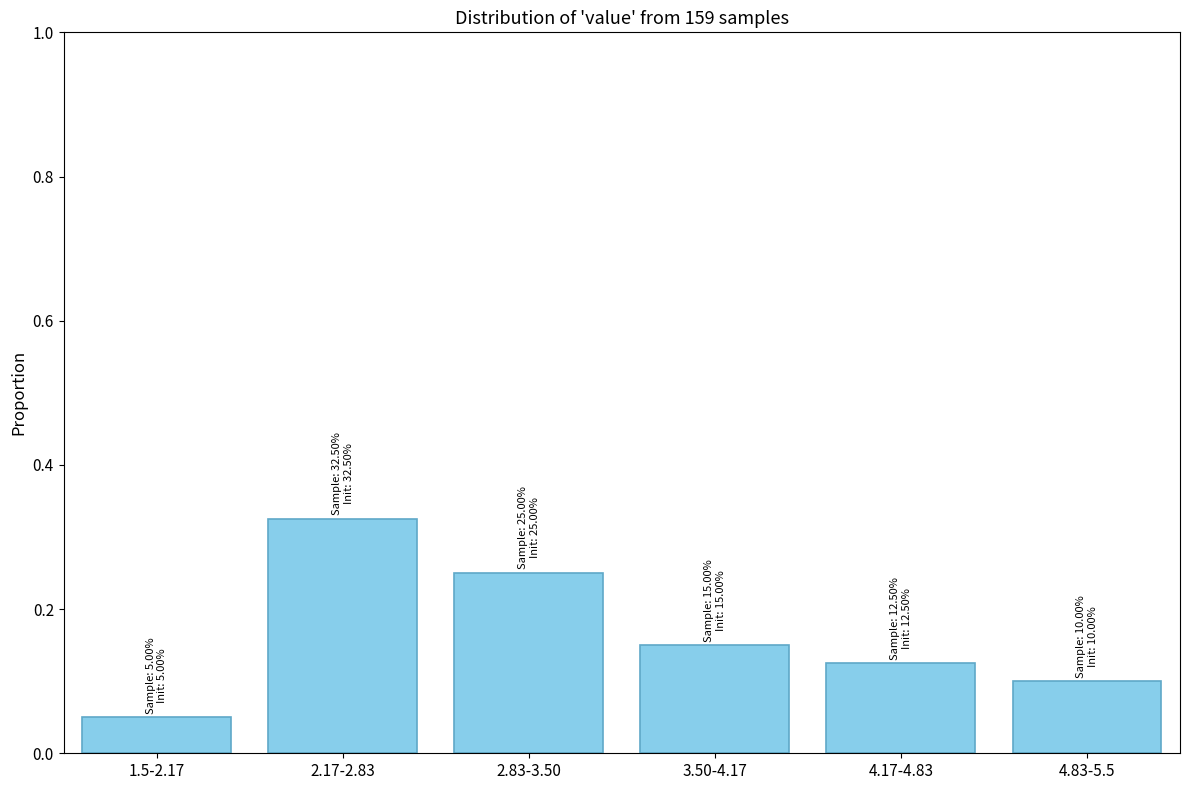

Rank the categories by value from lowest to highest.

1.5-2.17, 4.83-5.5, 4.17-4.83, 3.50-4.17, 2.83-3.50, 2.17-2.83